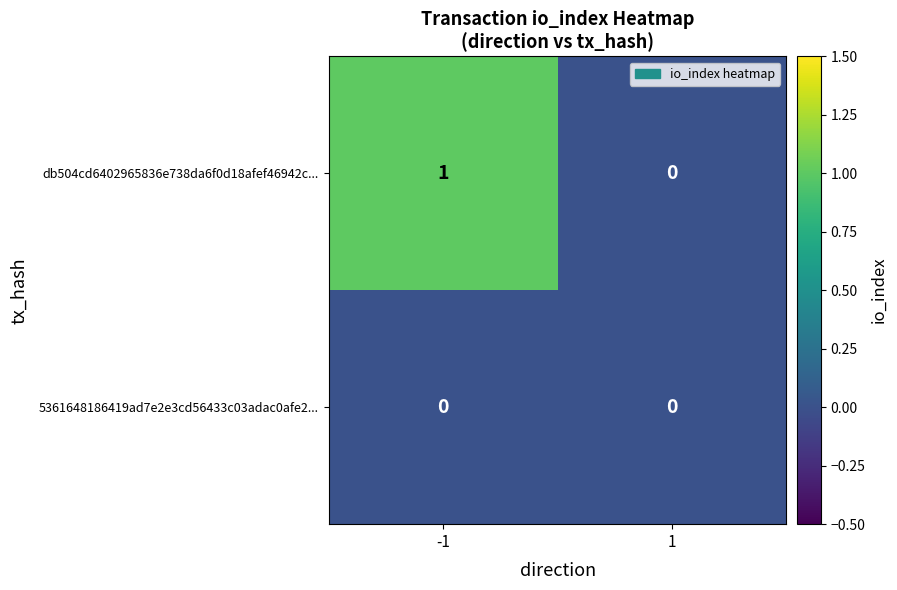

At which category is the sum across all series the highest?

-1